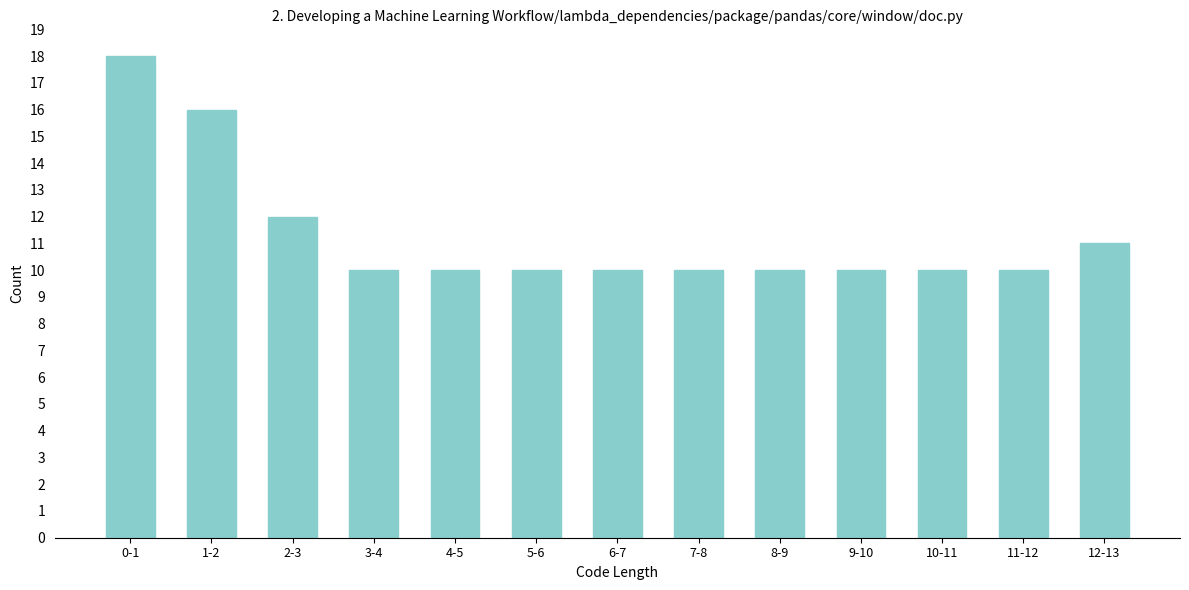

Reading right to left, extract all data points from this chart.

12-13=11	11-12=10	10-11=10	9-10=10	8-9=10	7-8=10	6-7=10	5-6=10	4-5=10	3-4=10	2-3=12	1-2=16	0-1=18